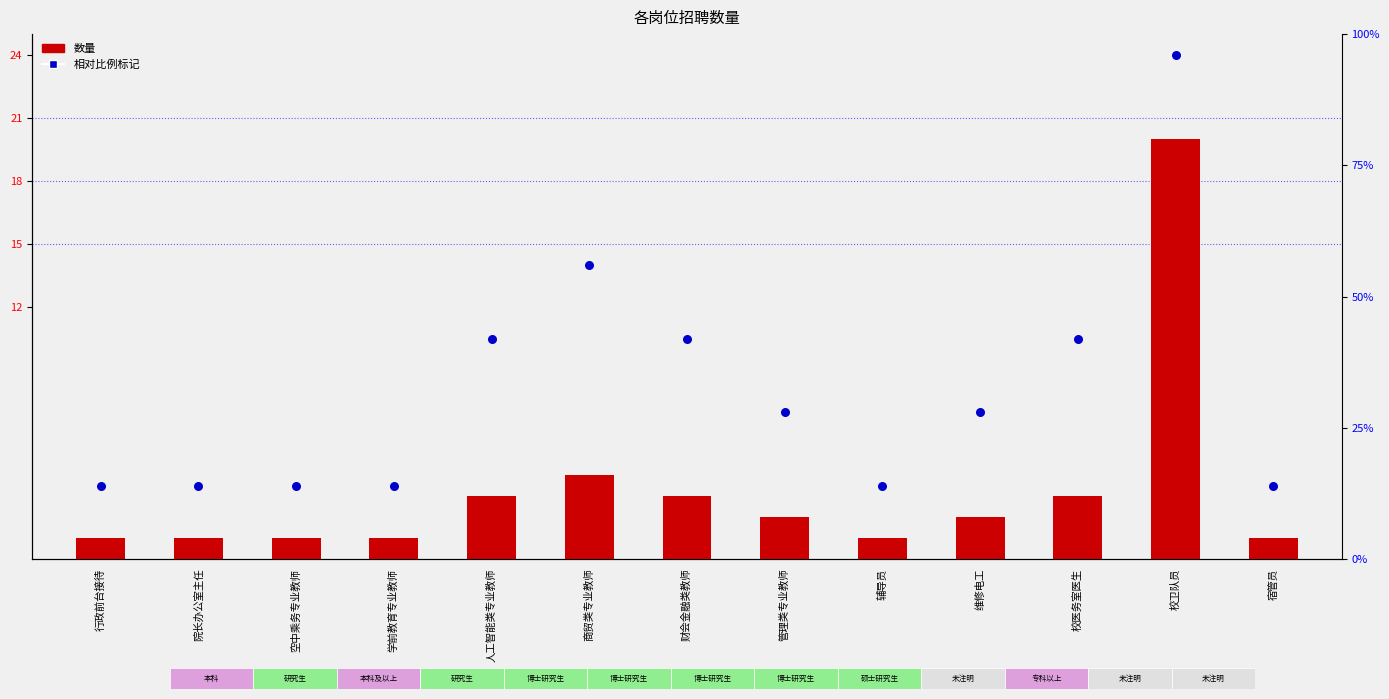

Which series contains the highest Y value?

相对比例标记